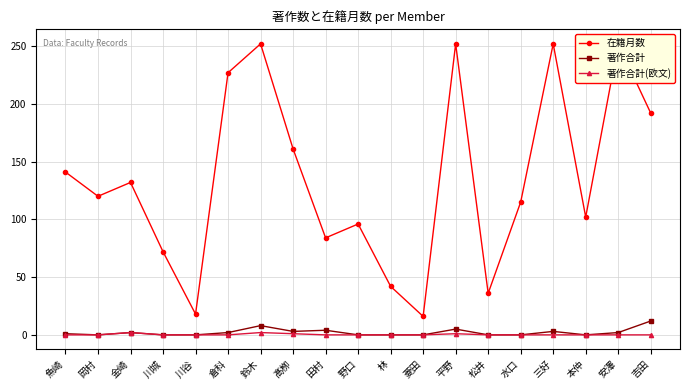

In 著作合計(欧文), how many points are higher than both neighbors (excluding endpoints)?

3